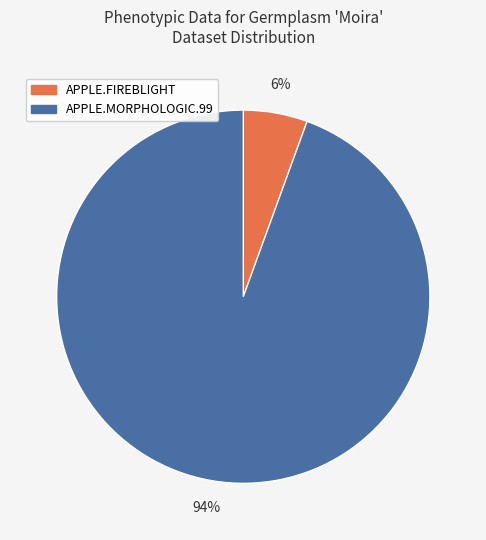

To the nearest percent, what is the combined percentage of APPLE.MORPHOLOGIC.99 and APPLE.FIREBLIGHT?

100%